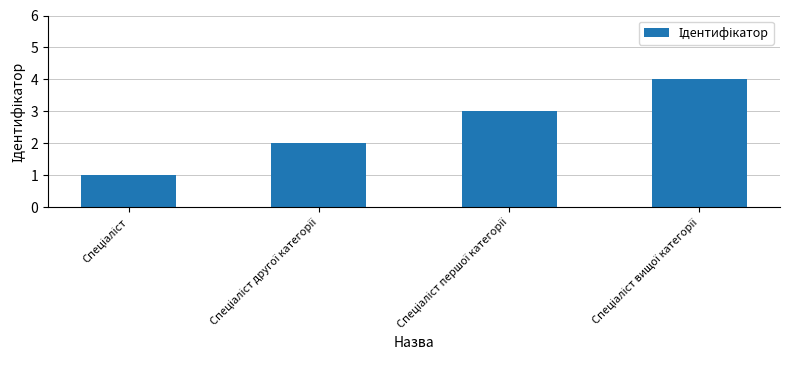

What is the maximum value shown in the chart?

4